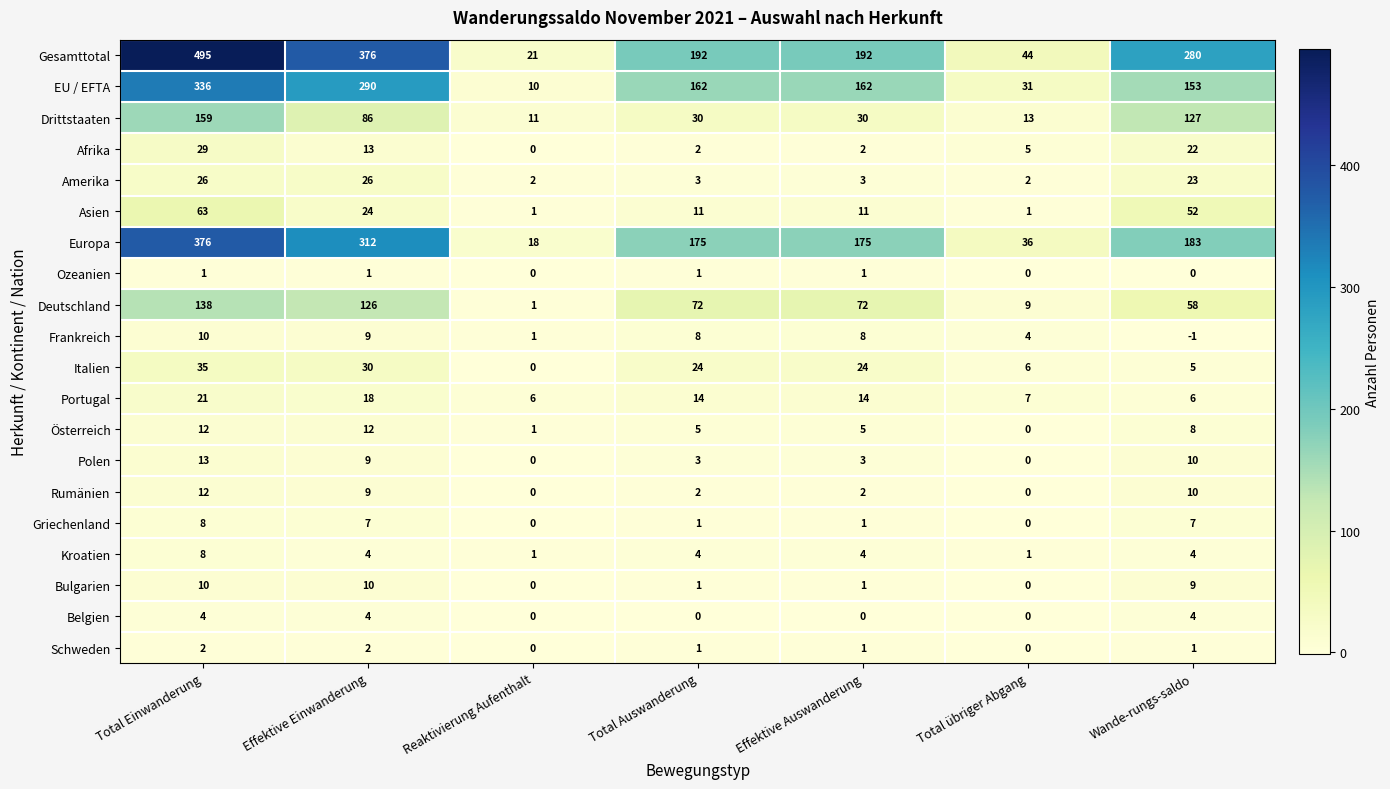

At which category does the chart reach its peak across all series?

Total Einwanderung